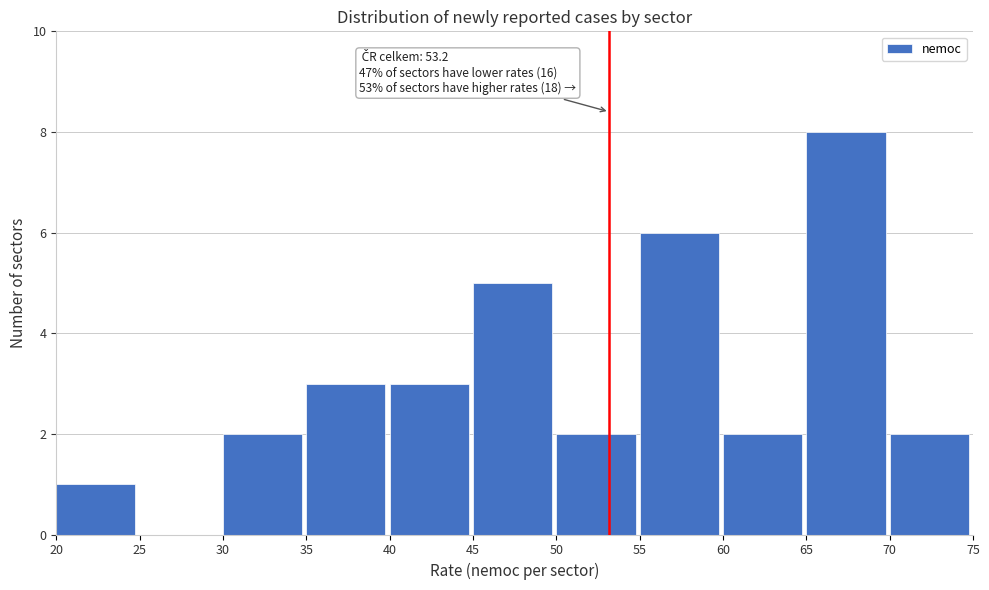

Over which range of the x-axis is the bar tallest?

65 to 70